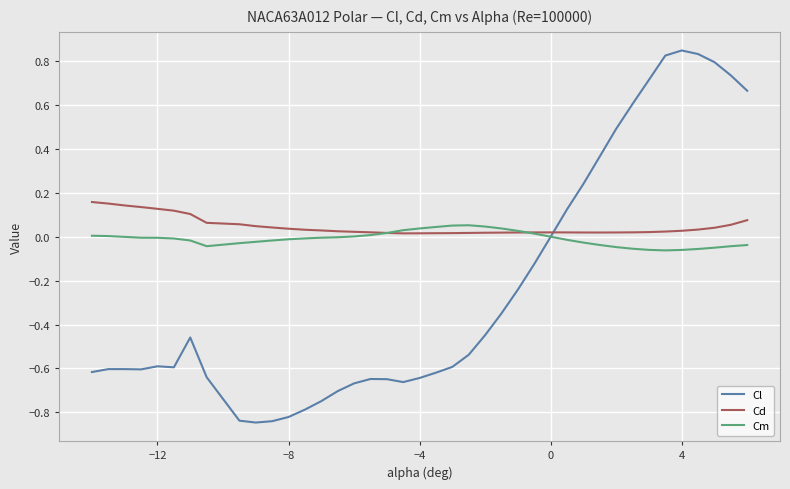

Rank the series by their average value, from highest to lowest.

Cd, Cm, Cl